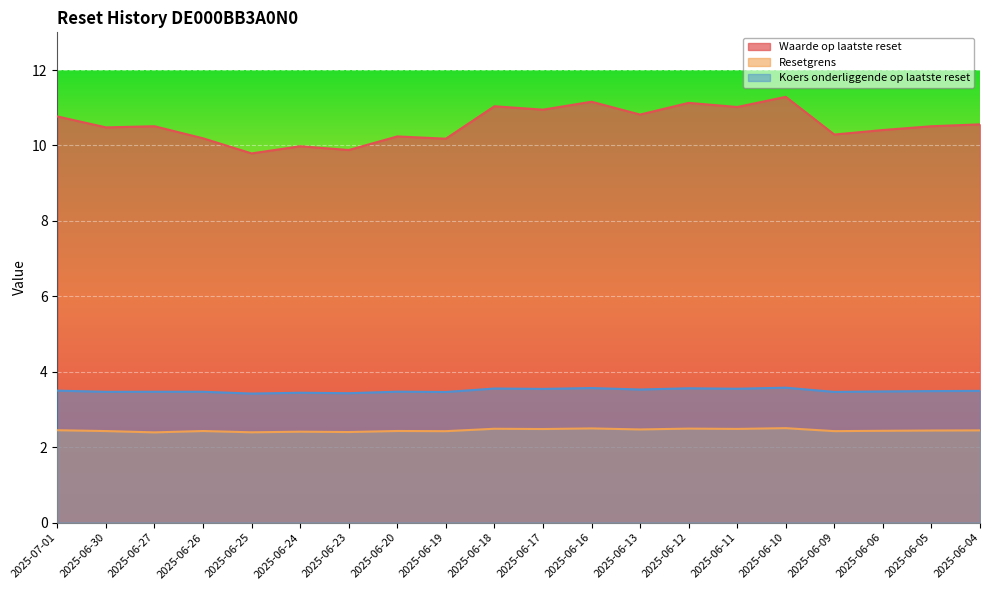

What is the average value of the Koers onderliggende op laatste reset series?

3.5